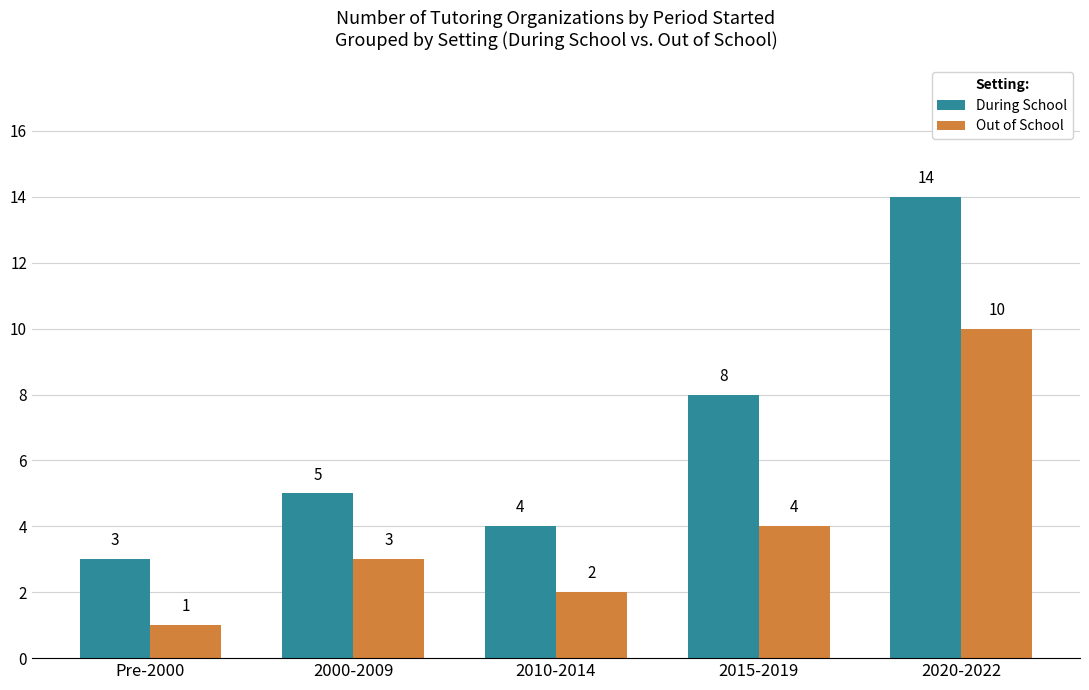

What is the value of the Out of School bar at the 4th from the left?

4